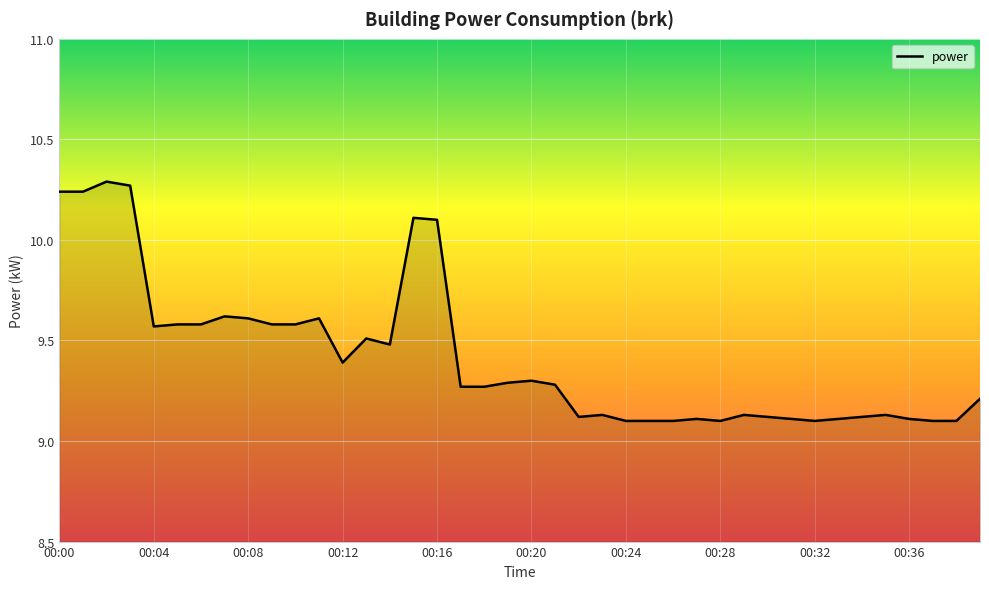

How many series are shown in this chart?

1